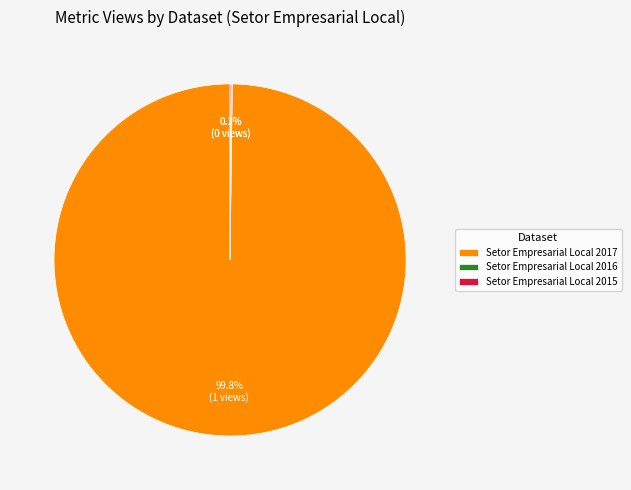

To the nearest percent, what is the difference between the largest and smallest slice percentages?

100%